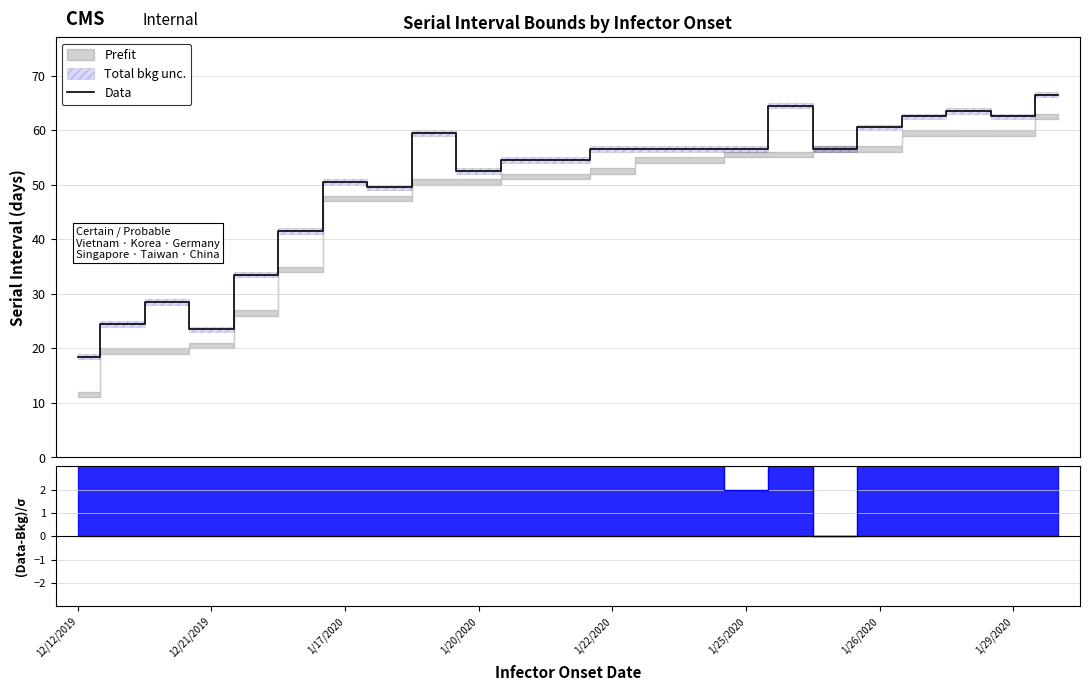

What is the greatest value displayed?

66.5